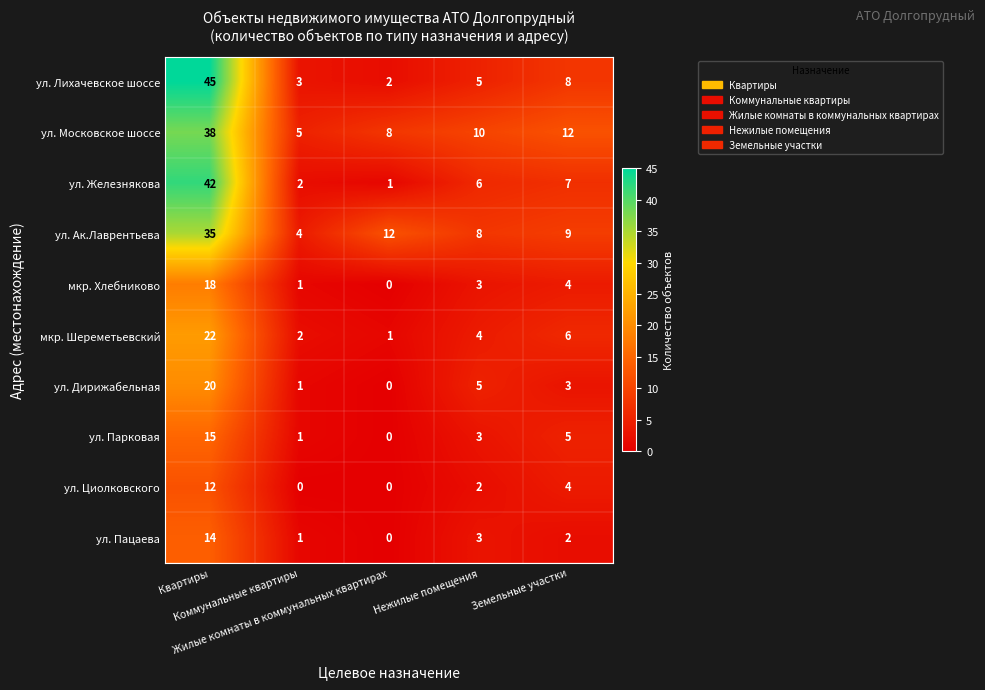

What is the lowest value of the ул. Ак.Лаврентьева series?

4